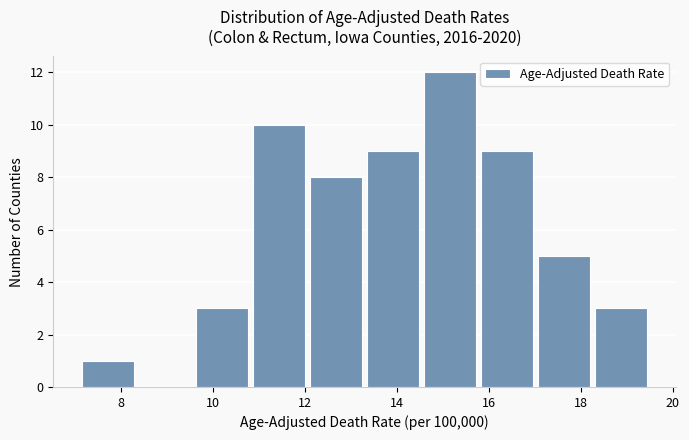

Reading left to right, list every bar in this chart as the range it spans on the x-axis followed by its height. Neither the bar edges nor the heights are printed on the chart, so give them approximately, as read against the axes.

7.10 to 8.34: 1
8.34 to 9.58: 0
9.58 to 10.82: 3
10.82 to 12.06: 10
12.06 to 13.30: 8
13.30 to 14.54: 9
14.54 to 15.78: 12
15.78 to 17.02: 9
17.02 to 18.26: 5
18.26 to 19.50: 3